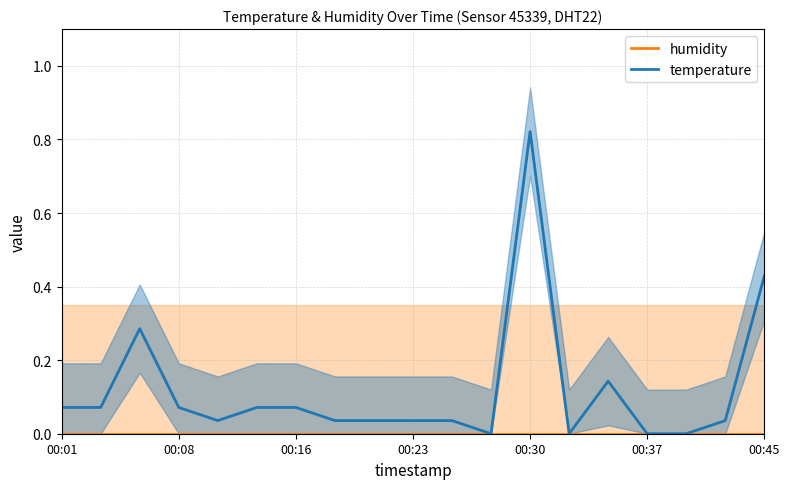

Which category has the lowest value across all series?

00:01